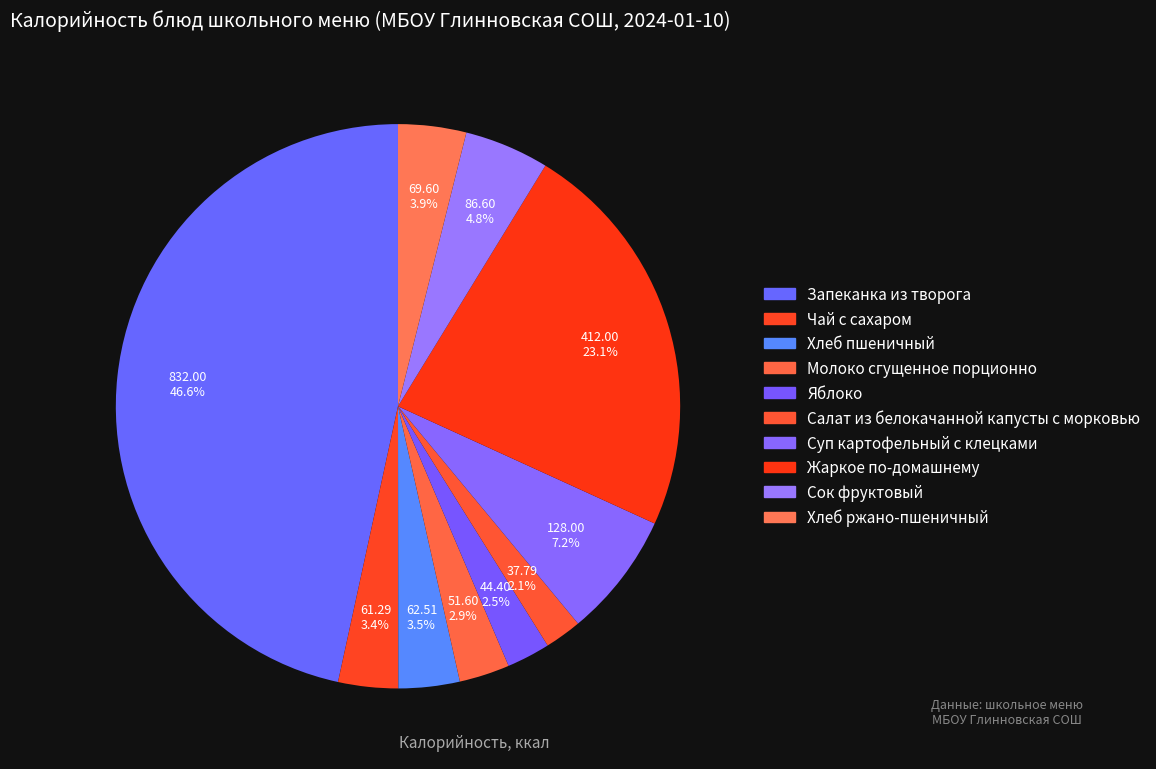

Count the number of slices in the pie.

10